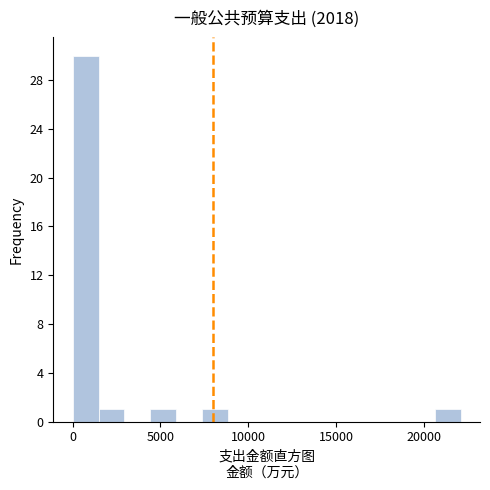

Around what value on the x-axis is the tallest bar? Give the approximate position of its centre, as read against the axis.

500